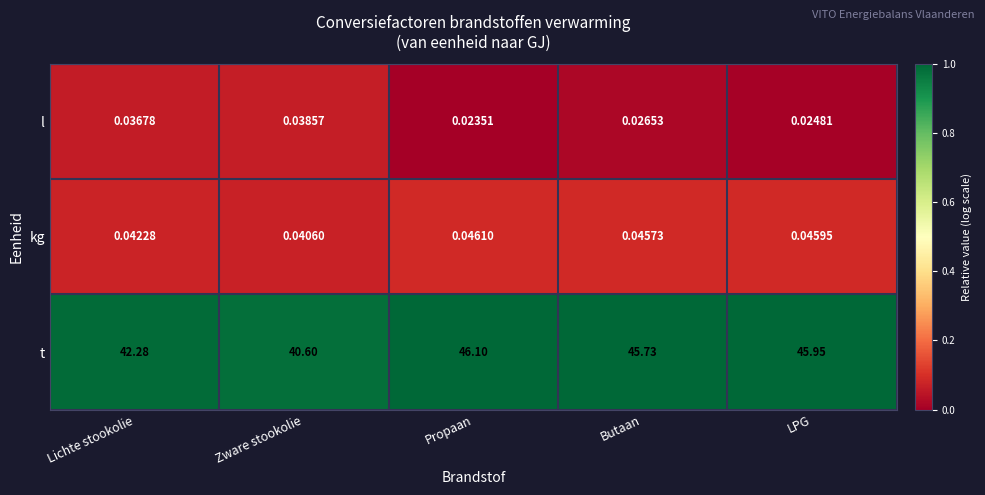

Rank the series at Lichte stookolie from lowest to highest value.

l, kg, t